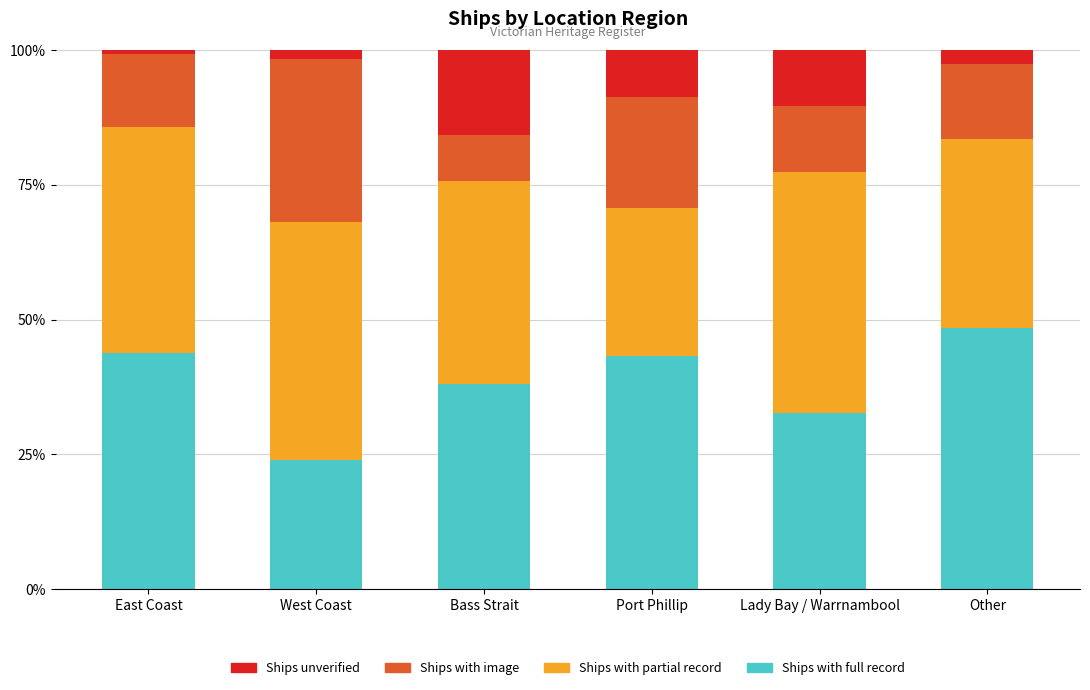

What is the total value across all series at Lady Bay / Warrnambool?

100.0